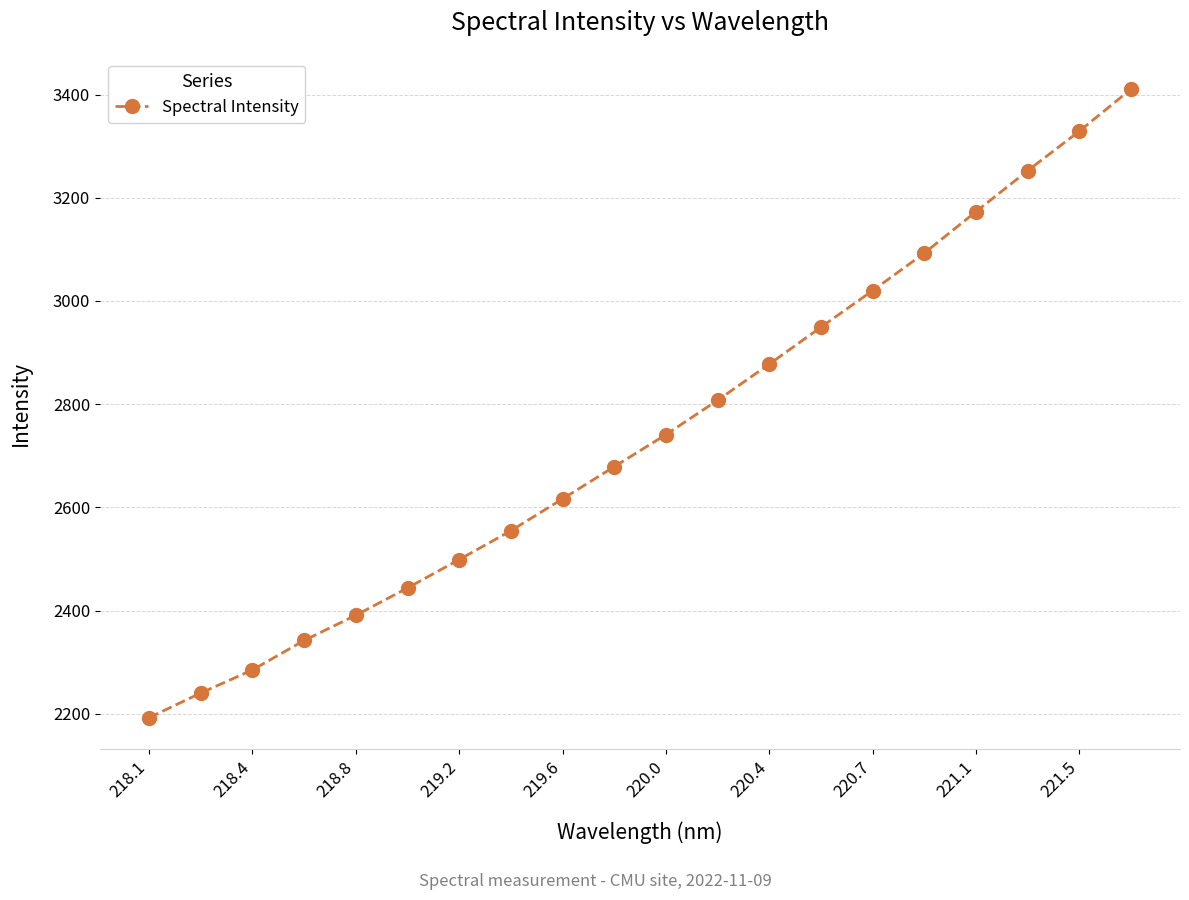

Count the number of data series in this chart.

1